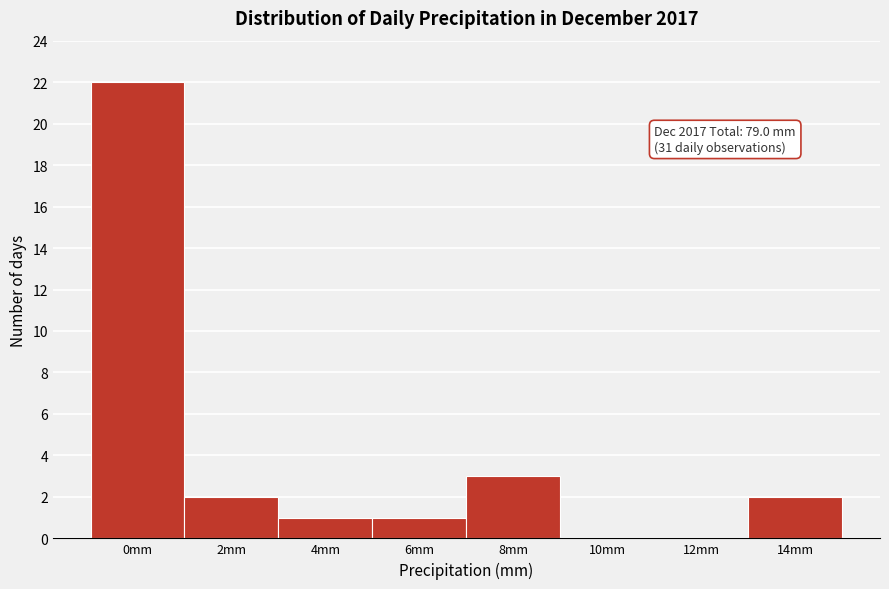

Reading right to left, transcribe all the data shown in this chart.

14mm=2	12mm=0	10mm=0	8mm=3	6mm=1	4mm=1	2mm=2	0mm=22